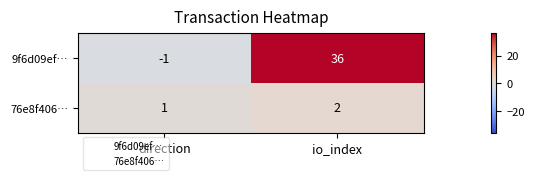

Reading right to left, transcribe all the data shown in this chart.

9f6d09ef…: 36	-1
76e8f406…: 2	1